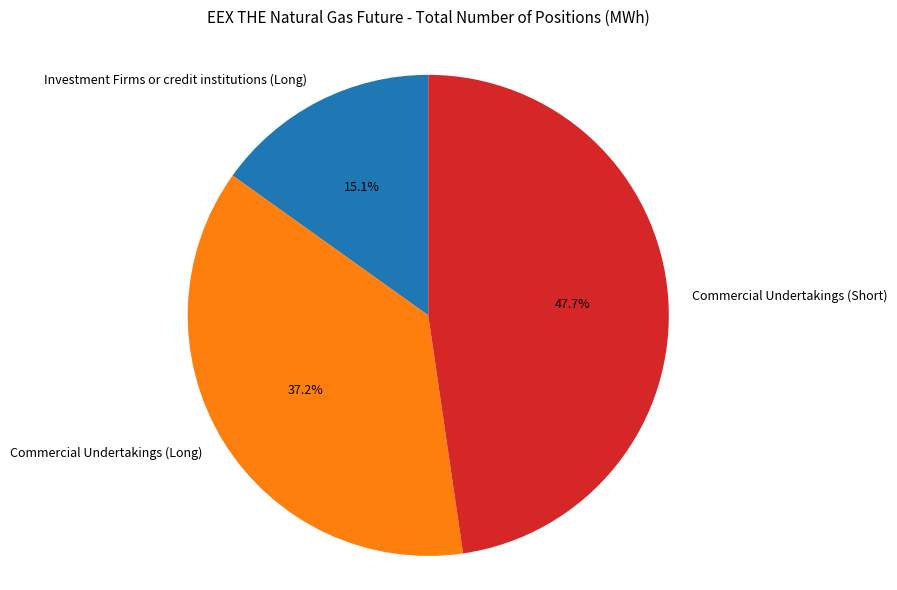

Combined, do Commercial Undertakings (Short) and Investment Firms or credit institutions (Long) account for over 50%?

Yes